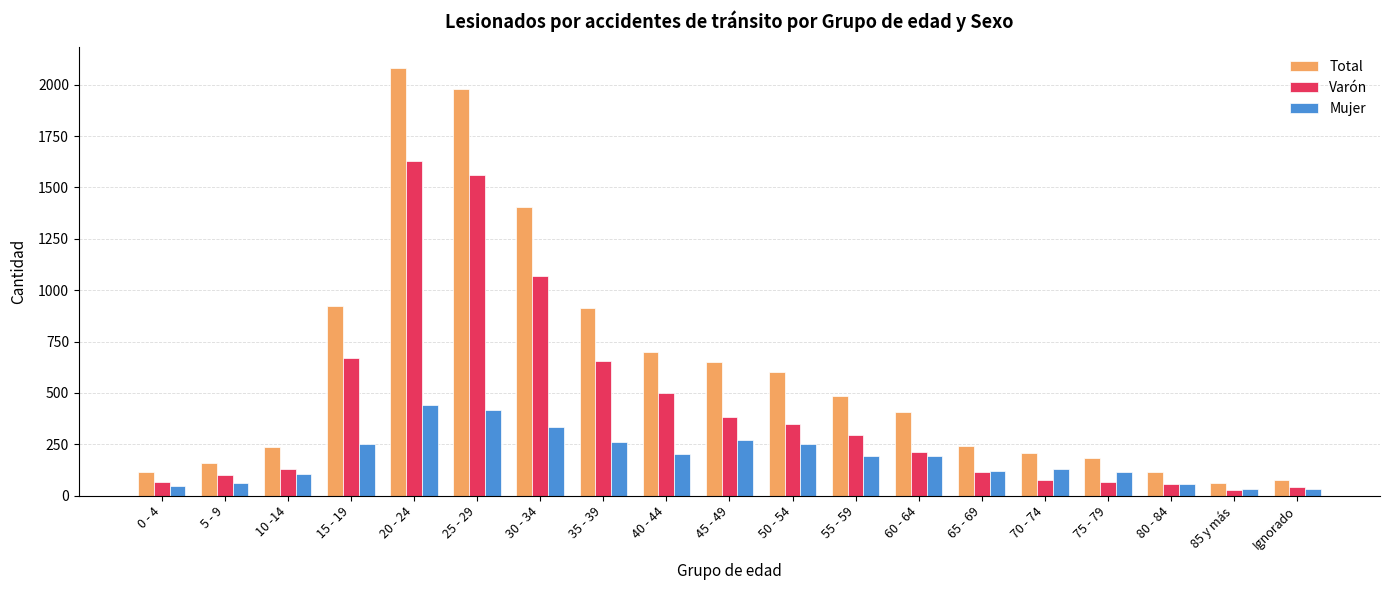

What is the sum of all Total values?

11537